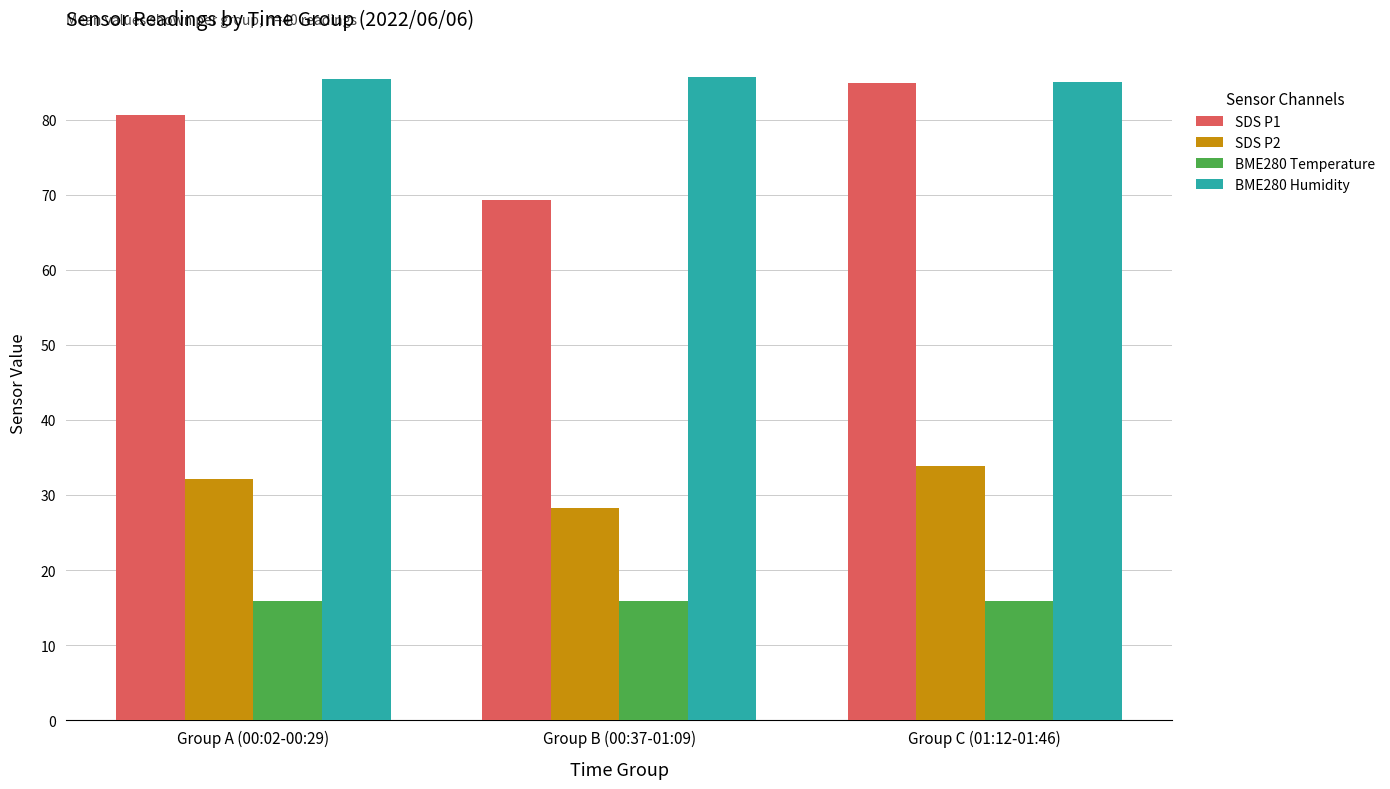

At which label is SDS P1 closest to 77?

Group A (00:02-00:29)